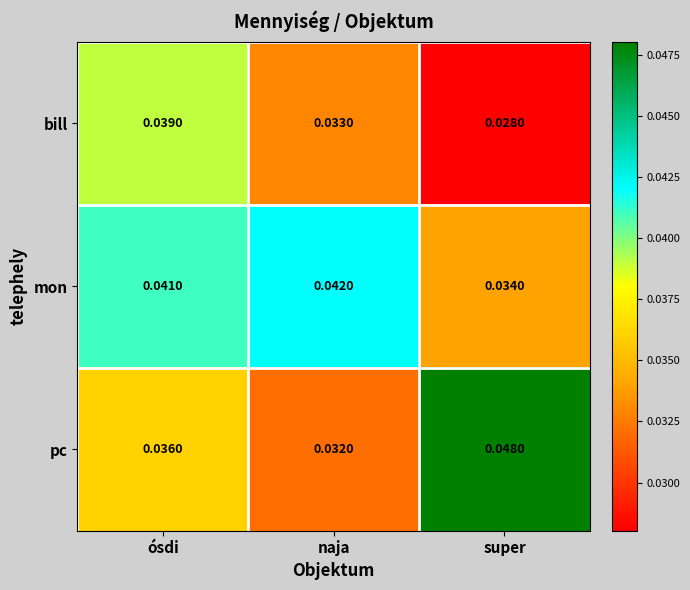

Which series has the widest spread of values?

pc